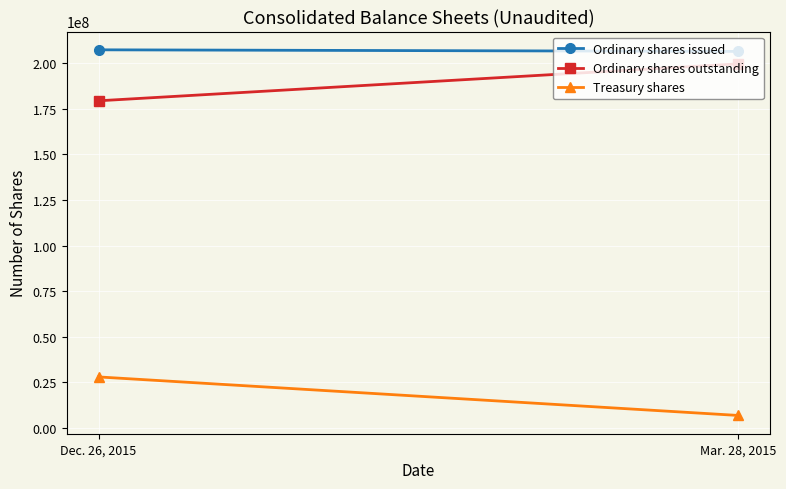

Reading right to left, extract all data points from this chart.

Ordinary shares issued: 206486699	207358367
Ordinary shares outstanding: 199656833	179406768
Treasury shares: 6829866	27951599